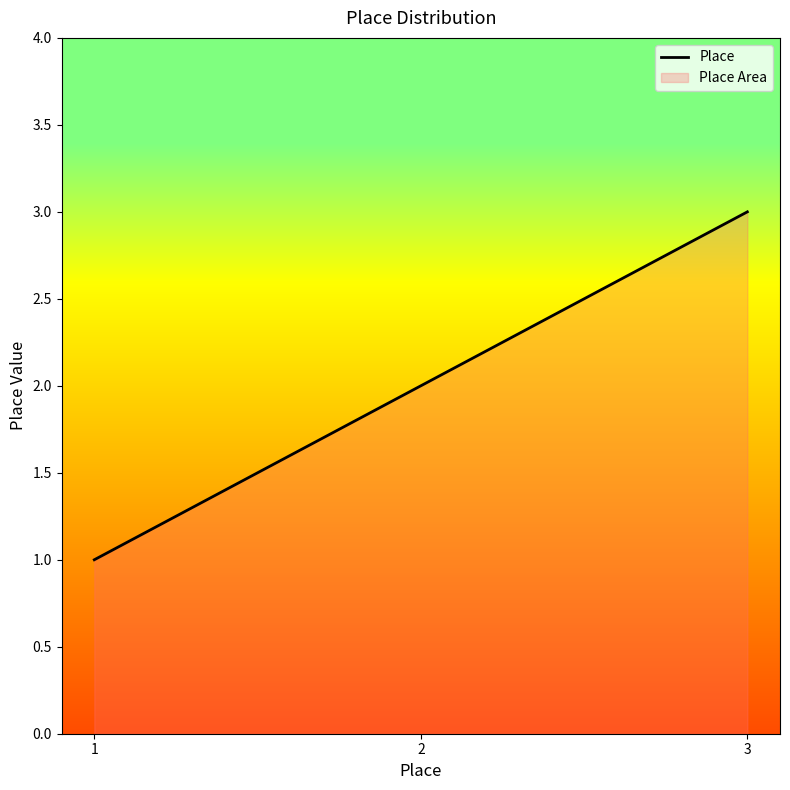

Rank the categories by value from highest to lowest.

3, 2, 1